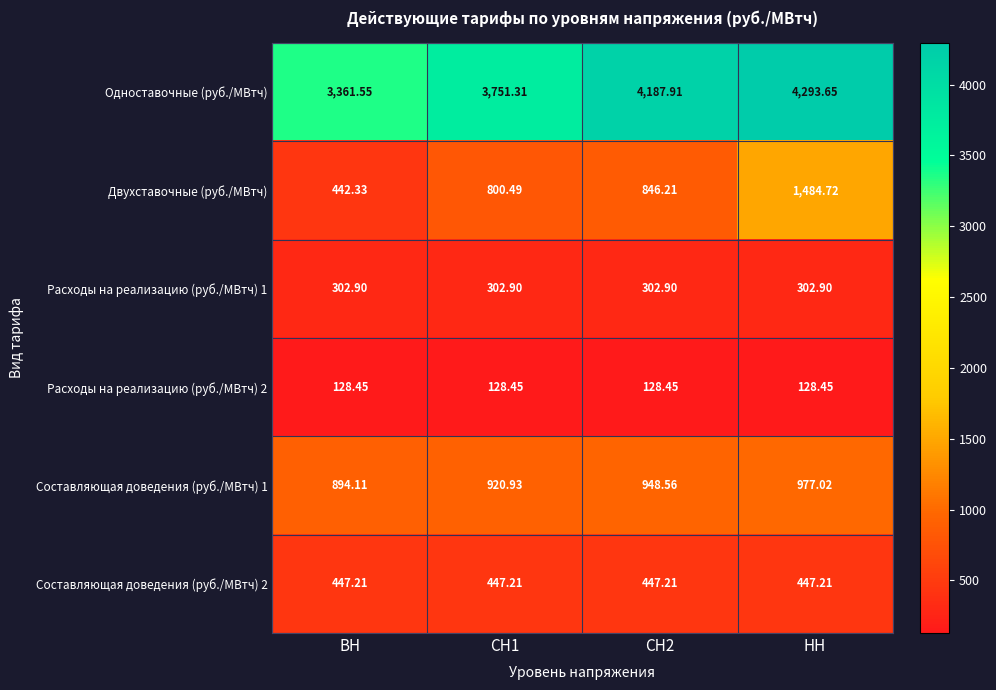

Is the value of Расходы на реализацию (руб./МВтч) 2 at СН2 greater than the value of Двухставочные (руб./МВтч) at СН2?

No